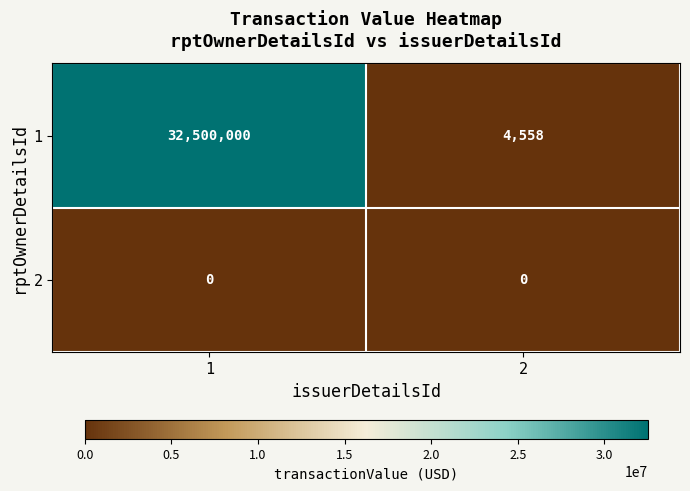

The 1 series shows 6095 at 2. True or false?

False